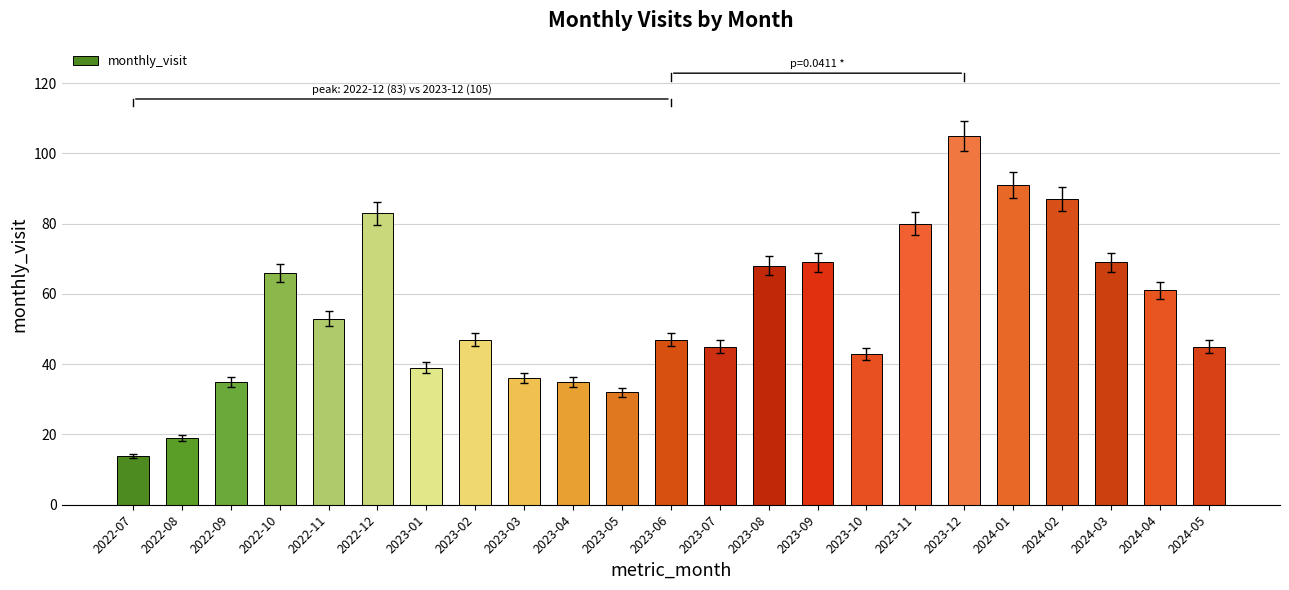

What position from the left is 2022-07?

1